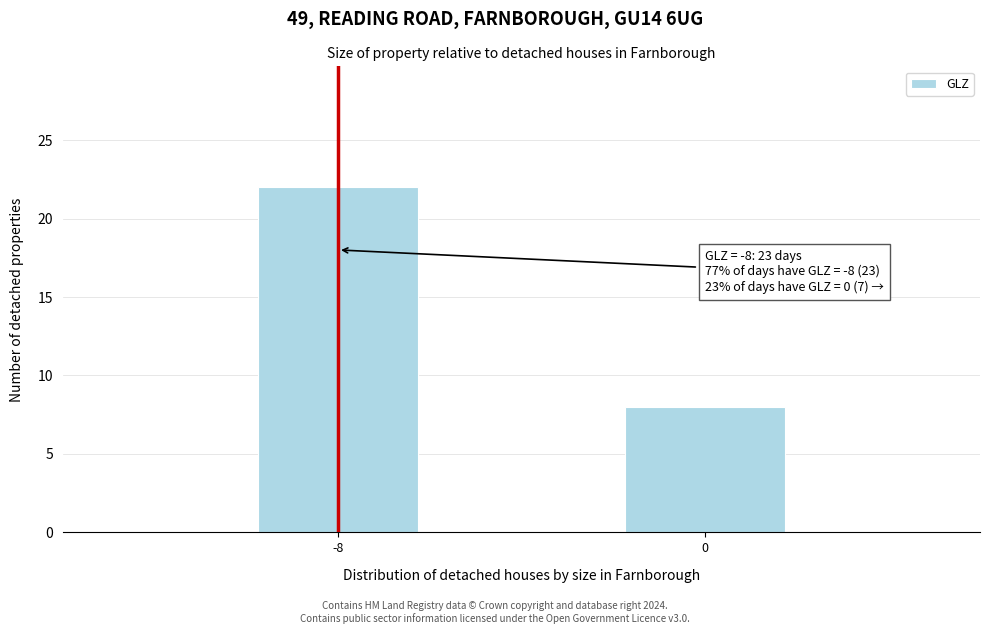

Reading left to right, extract all data points from this chart.

-8=22	0=8